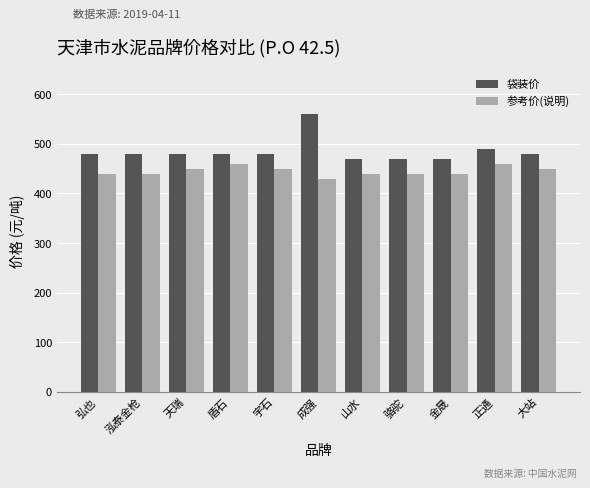

What position from the right is 金晟?

3